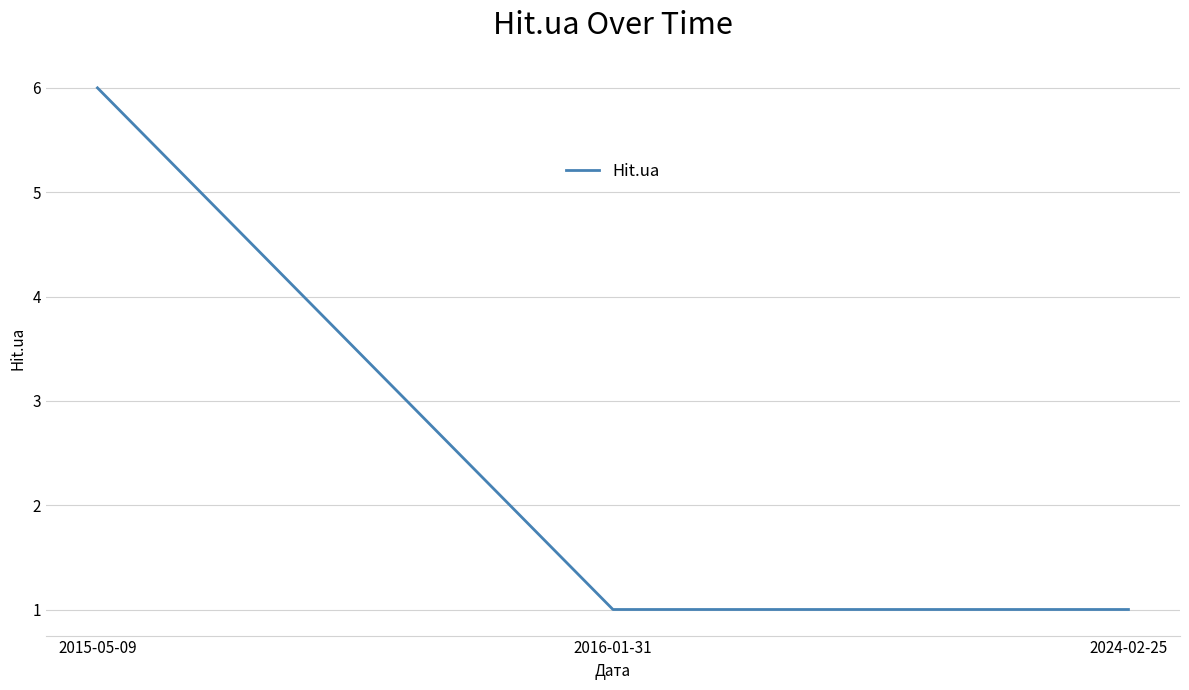

Which category has the highest value across all series?

2015-05-09